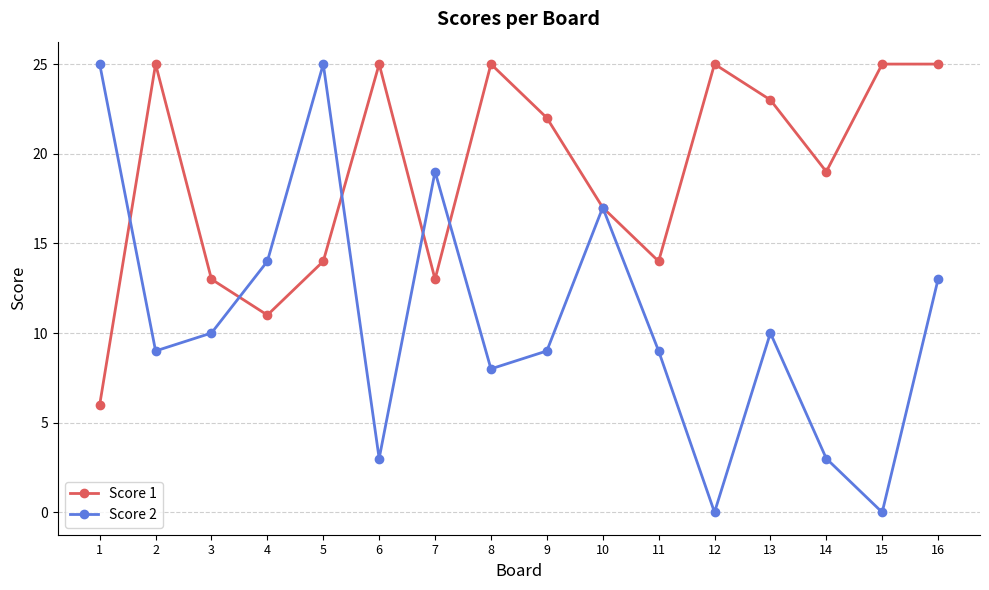

What are all the series names shown in the legend?

Score 1, Score 2